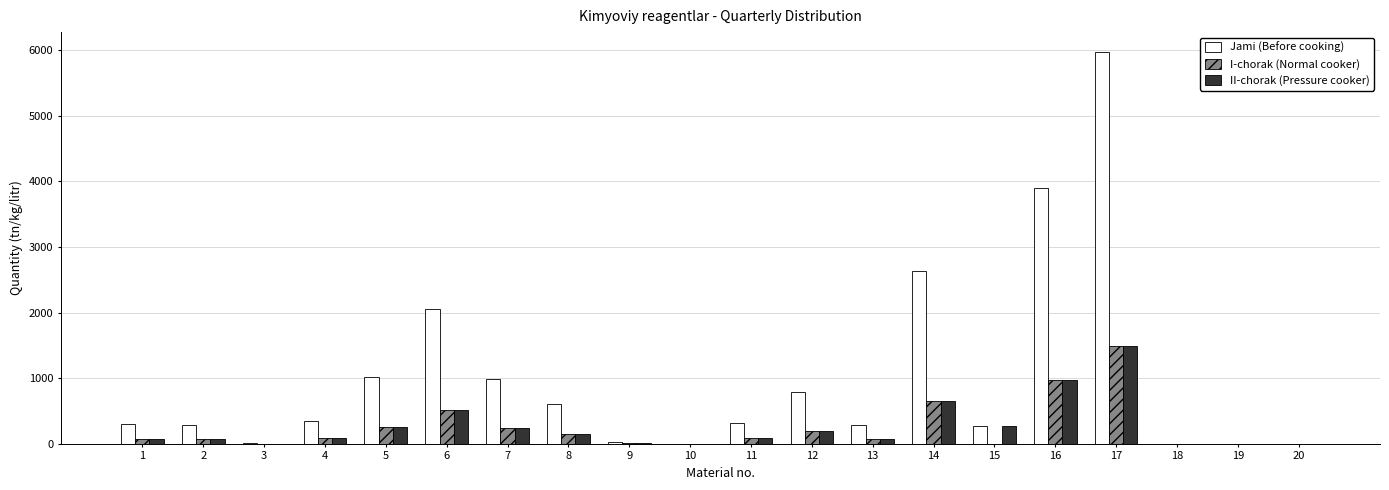

Which label corresponds to the largest value in the chart?

17